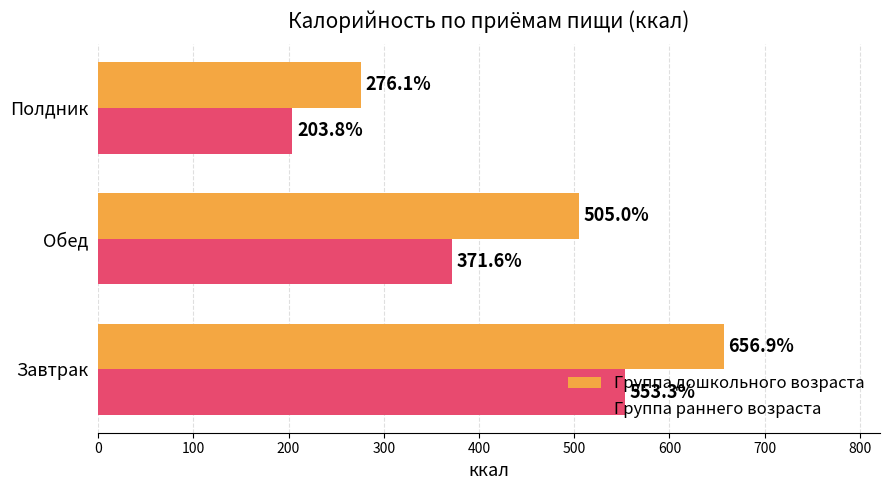

Is the value of Группа раннего возраста at Обед greater than the value of Группа дошкольного возраста at Завтрак?

No